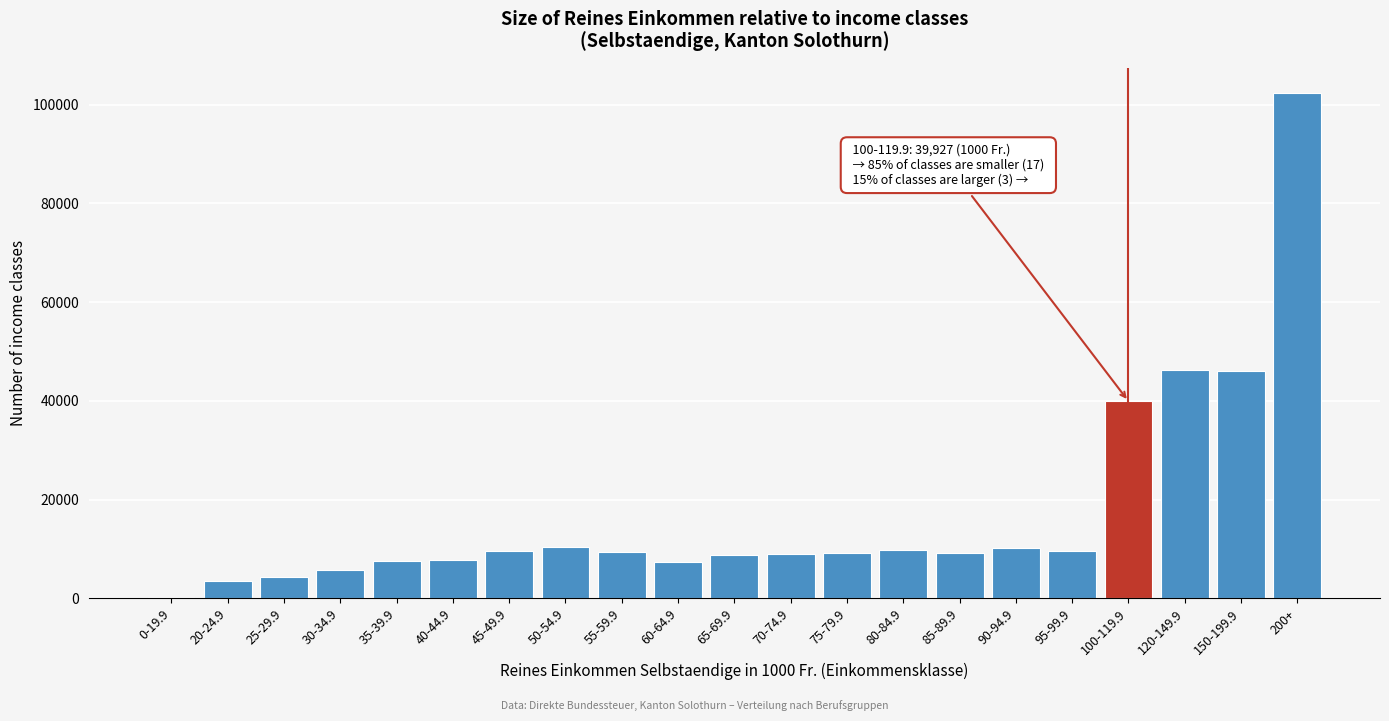

Which has a higher value, 100-119.9 or 30-34.9?

100-119.9